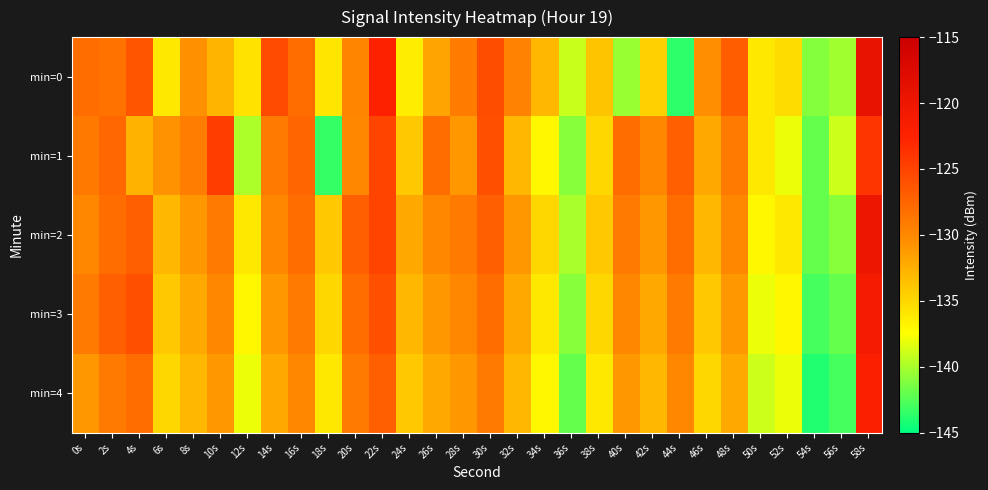

What is the difference between the highest and lowest values at 14s?

6.4